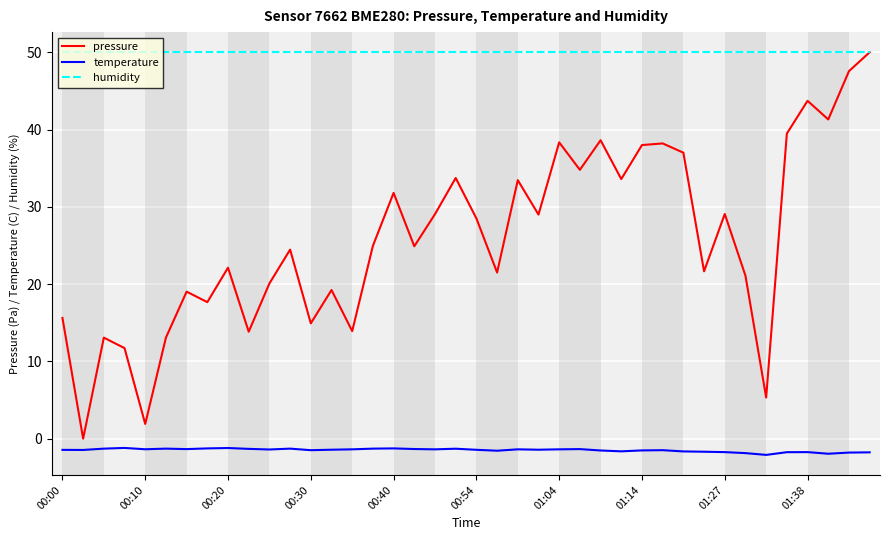

True or false: temperature and pressure cross at least once.

False